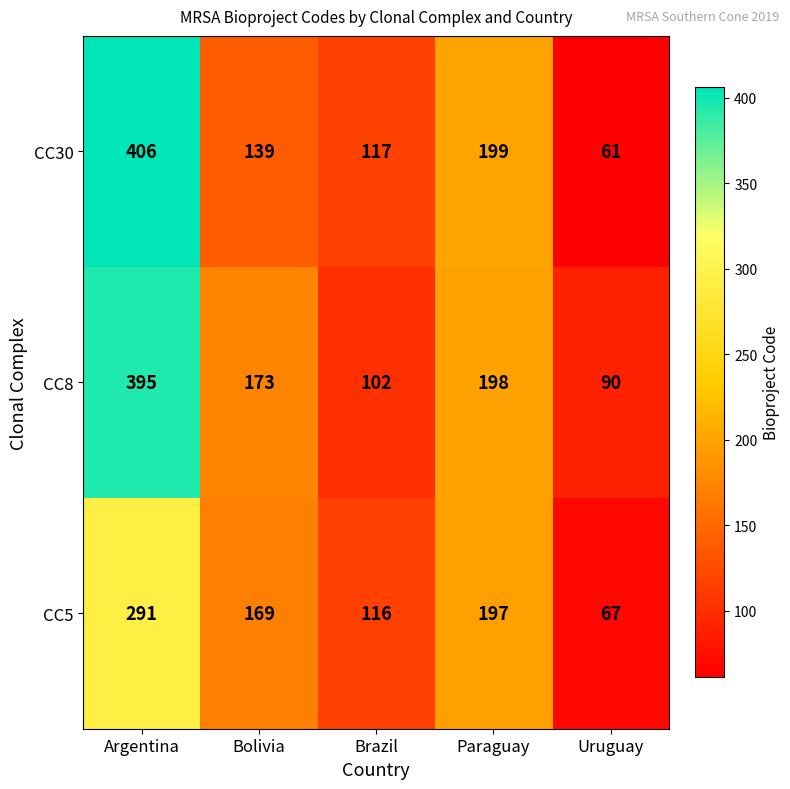

Rank the series at Argentina from lowest to highest value.

CC5, CC8, CC30